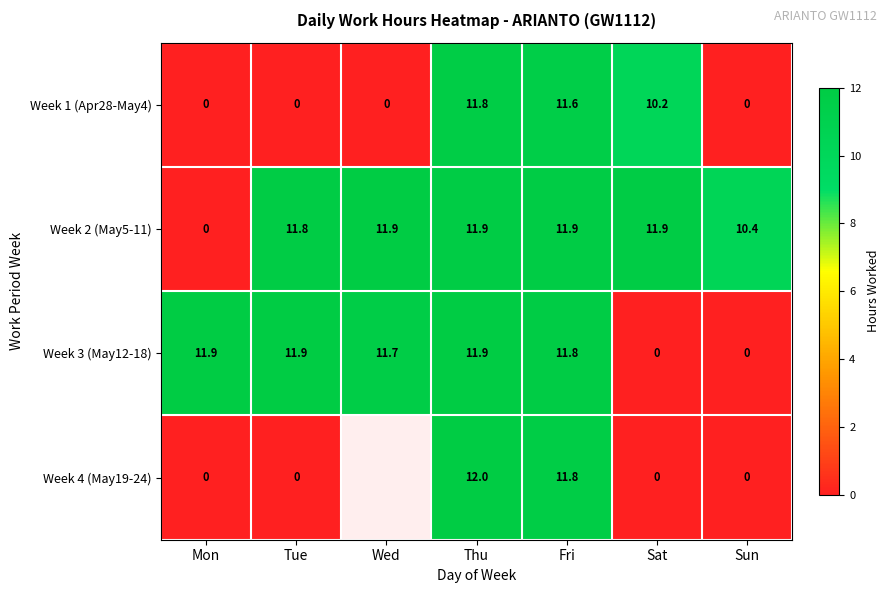

What is the total value across all series at Thu?

47.6